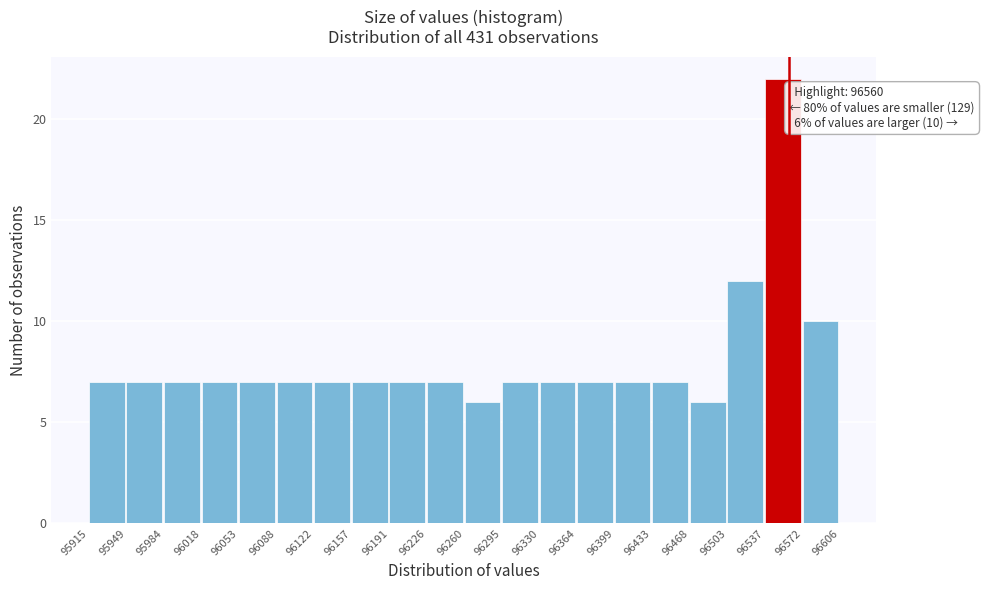

Over which range of the x-axis is the bar tallest?

96537 to 96572